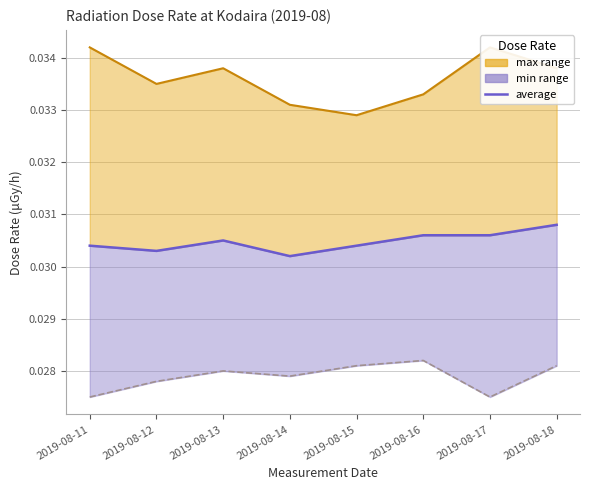

Between 2019-08-16 and 2019-08-17, which series saw the biggest shift?

max